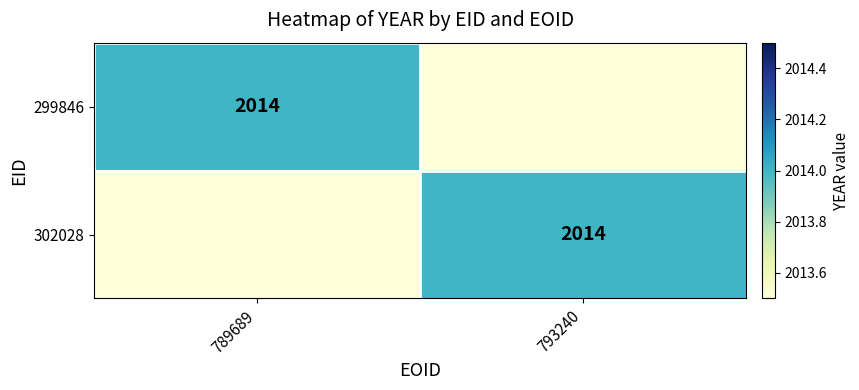

True or false: 302028 has a value of 2014 at 793240.

True